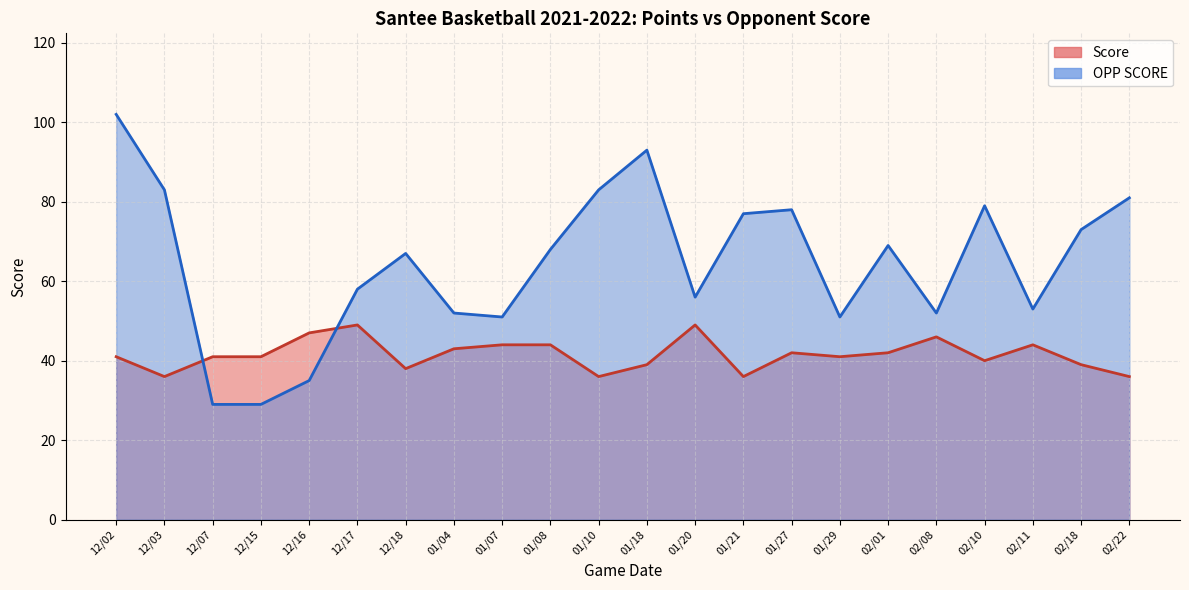

Reading right to left, what are all the values shown in this chart?

Score: 02/22=36	02/18=39	02/11=44	02/10=40	02/08=46	02/01=42	01/29=41	01/27=42	01/21=36	01/20=49	01/18=39	01/10=36	01/08=44	01/07=44	01/04=43	12/18=38	12/17=49	12/16=47	12/15=41	12/07=41	12/03=36	12/02=41
OPP SCORE: 02/22=81	02/18=73	02/11=53	02/10=79	02/08=52	02/01=69	01/29=51	01/27=78	01/21=77	01/20=56	01/18=93	01/10=83	01/08=68	01/07=51	01/04=52	12/18=67	12/17=58	12/16=35	12/15=29	12/07=29	12/03=83	12/02=102